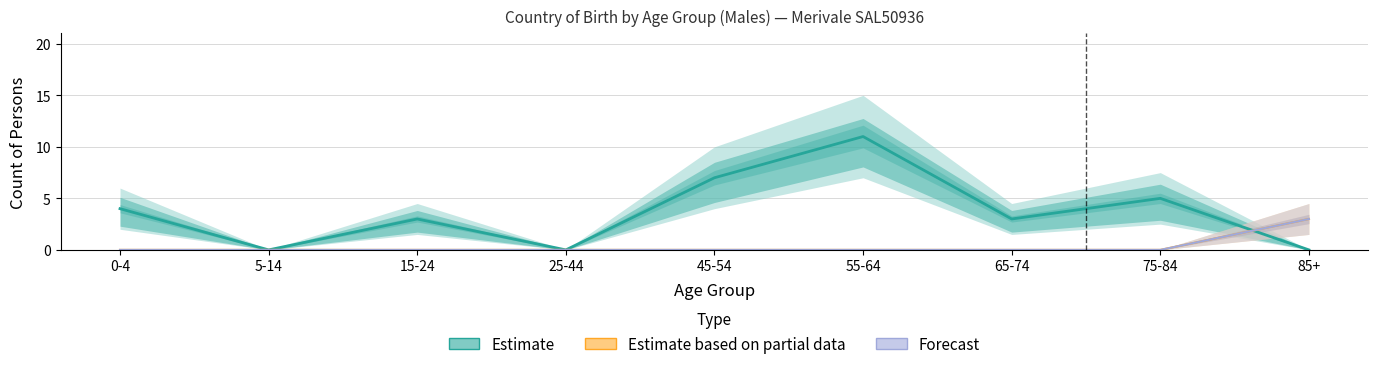

How many data points in Estimate are above 3?

4